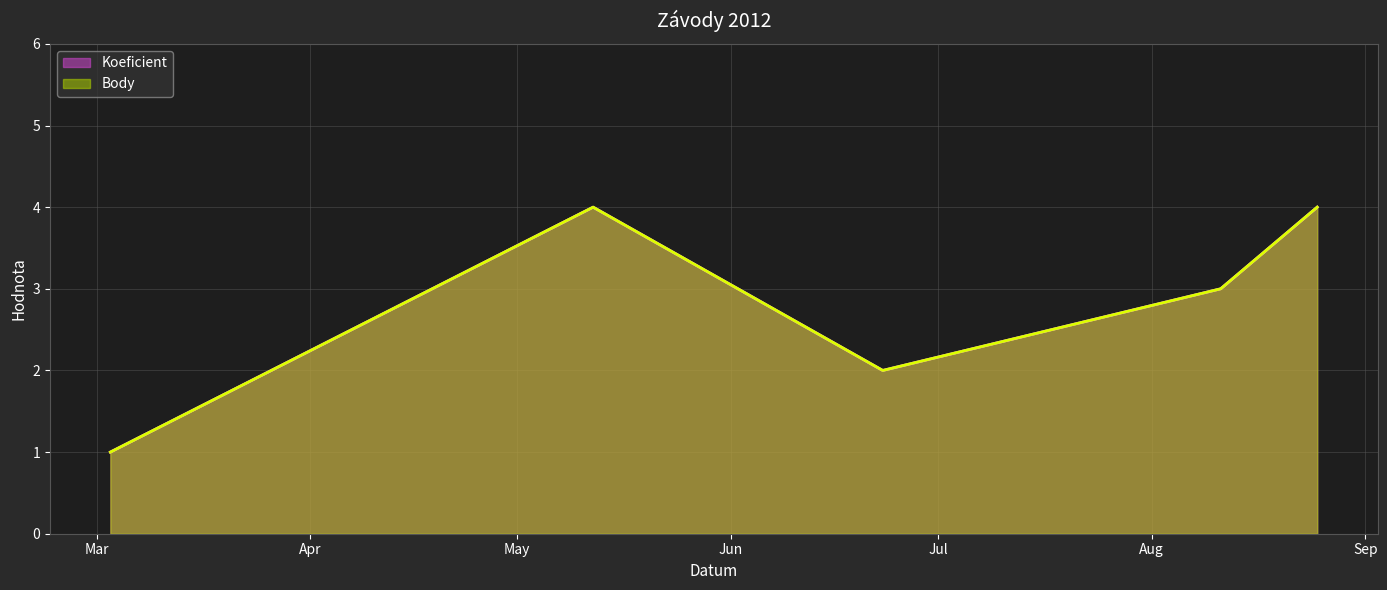

Which has a higher value, 2012-03-03 or 2012-08-11?

2012-08-11